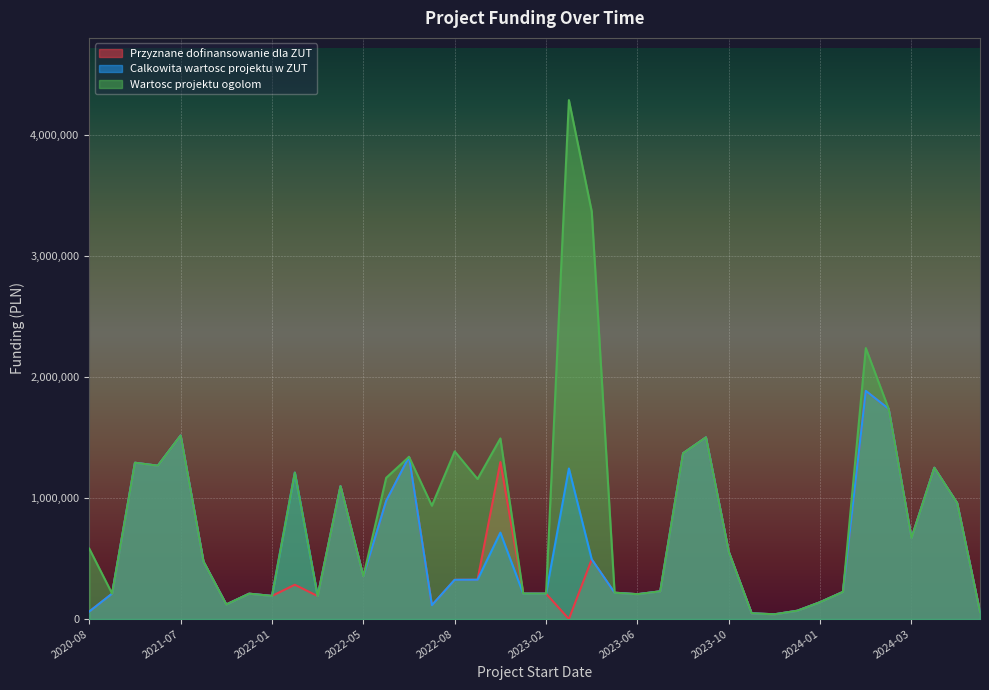

What is the greatest value displayed?

4284924.0